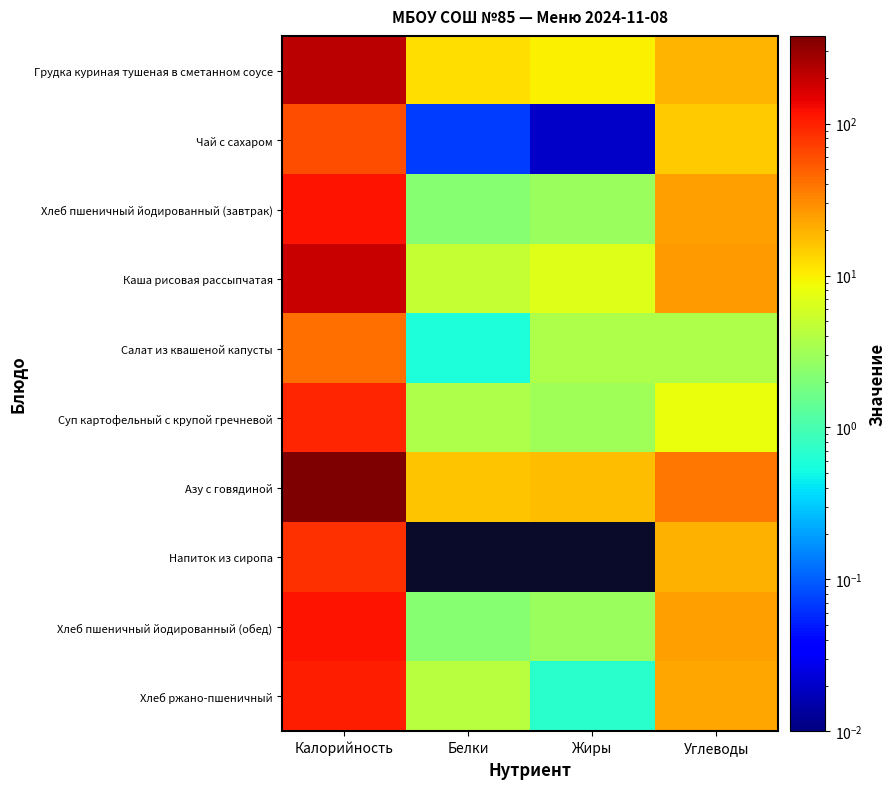

At which category is the sum across all series the highest?

Калорийность